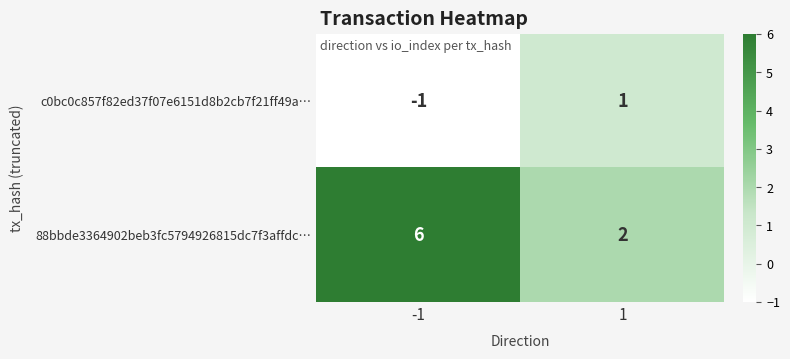

What is the greatest value displayed?

6